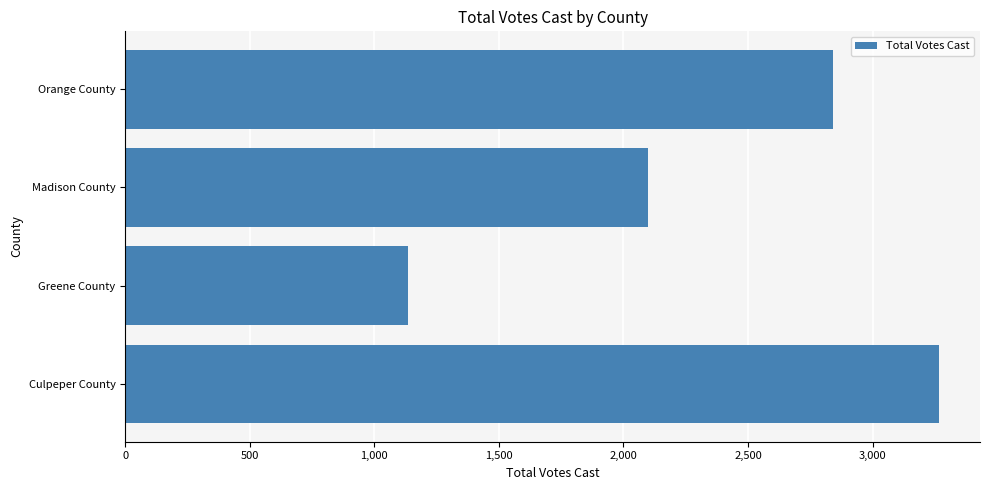

How many bars are there in total?

4